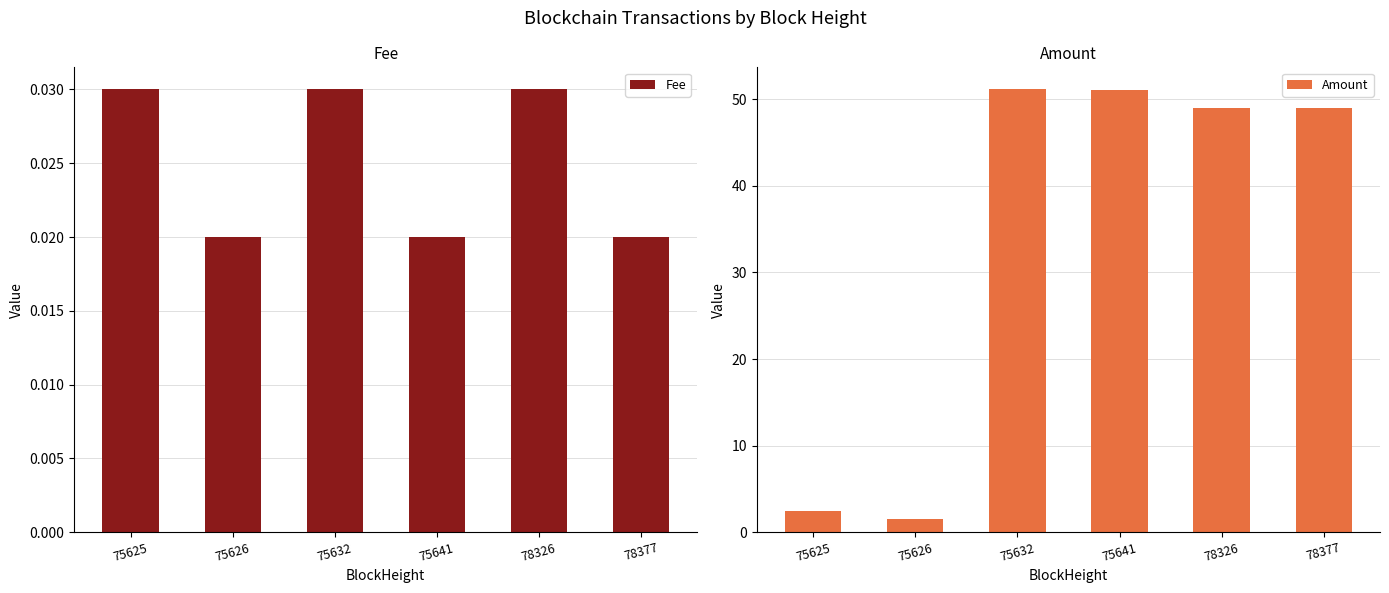

Is it true that Fee equals 0.0 at 75625?

False